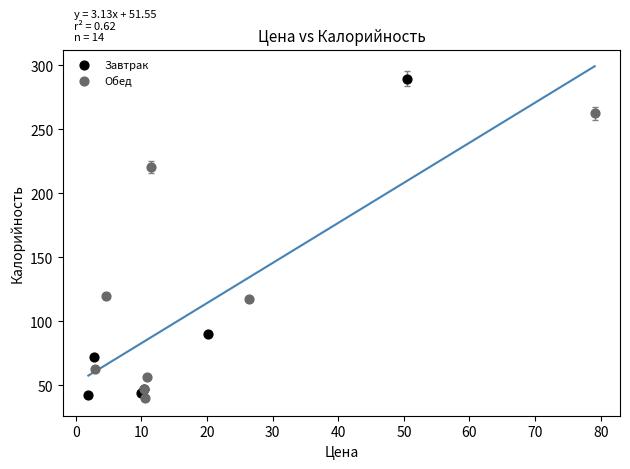

Which series has the widest spread of Y values?

Завтрак